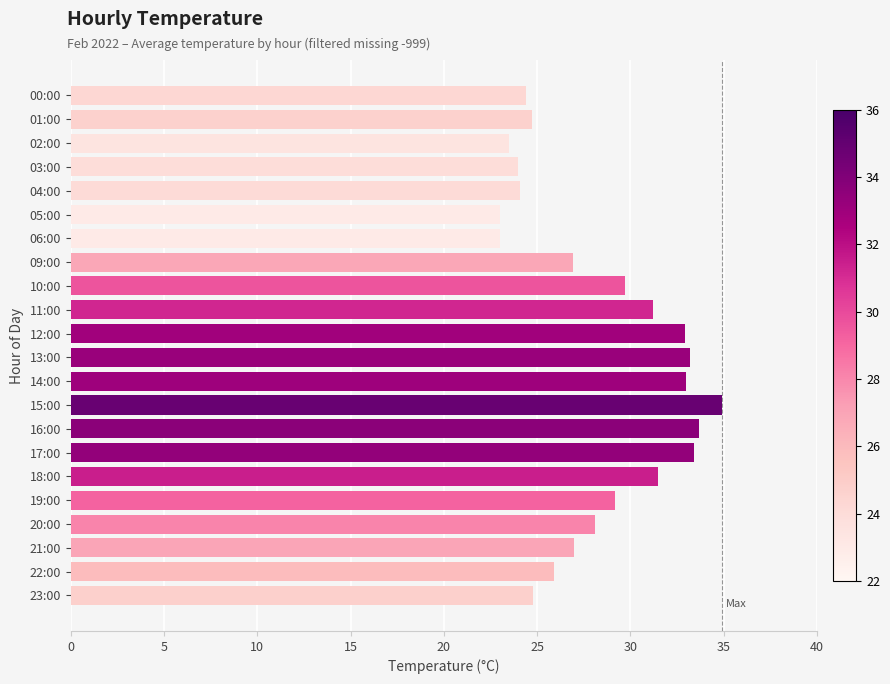

True or false: the data shows 24.4 at 00:00.

True